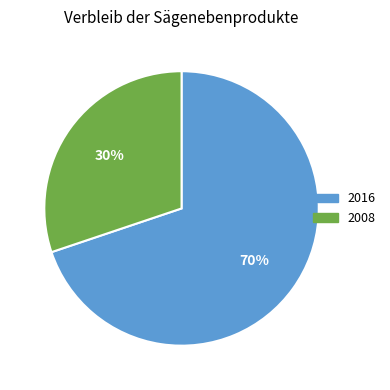

Is there any slice that represents more than half of the pie?

Yes